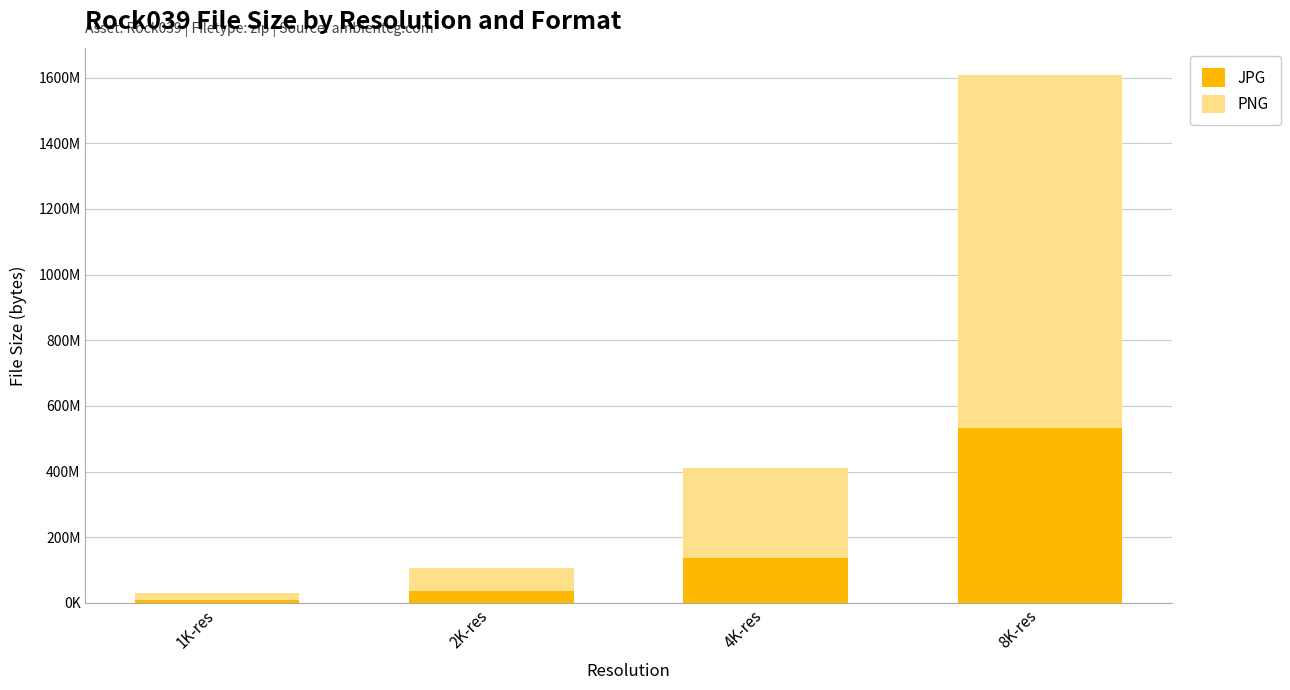

What are all the series names shown in the legend?

JPG, PNG